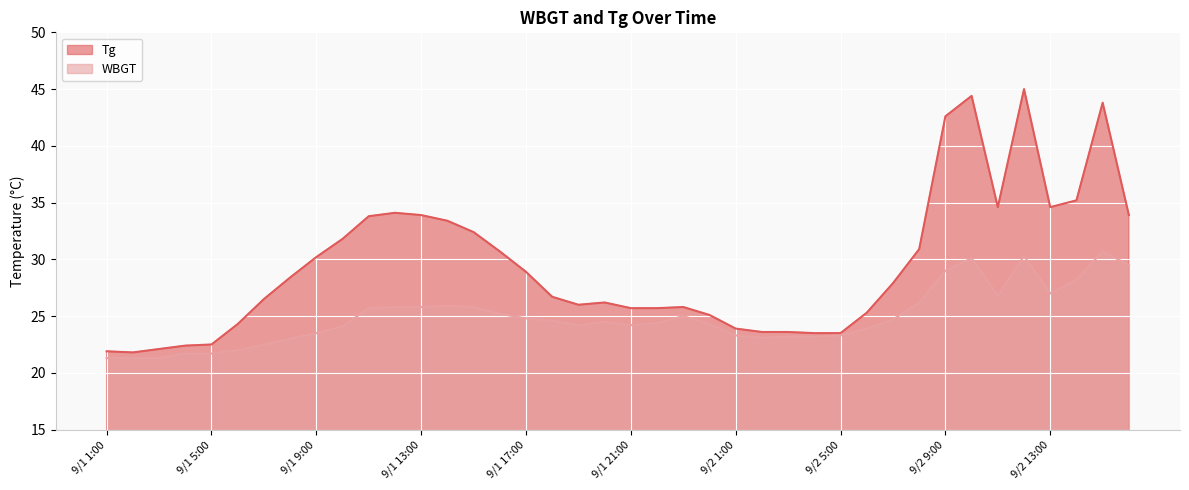

How many interior local peaks does the WBGT series have?

6